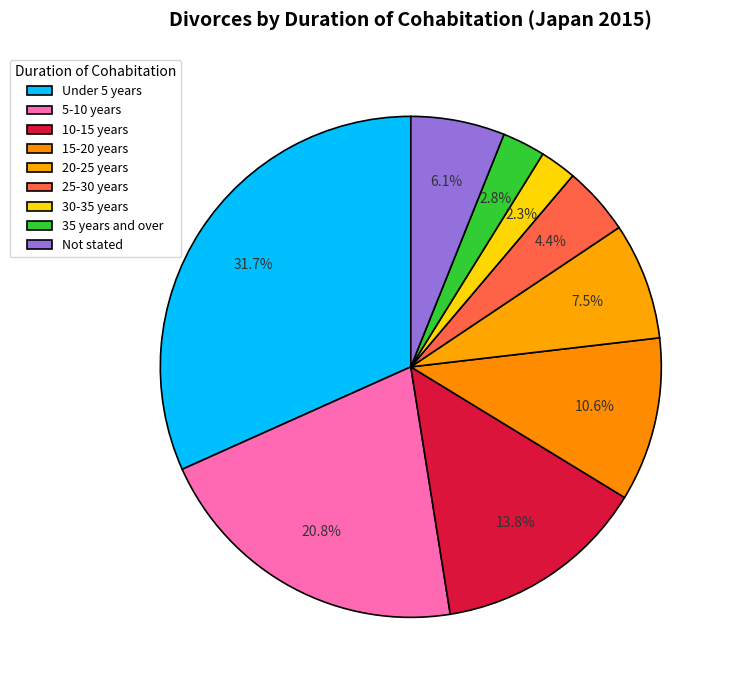

Between 10-15 years and 5-10 years, which is larger?

5-10 years